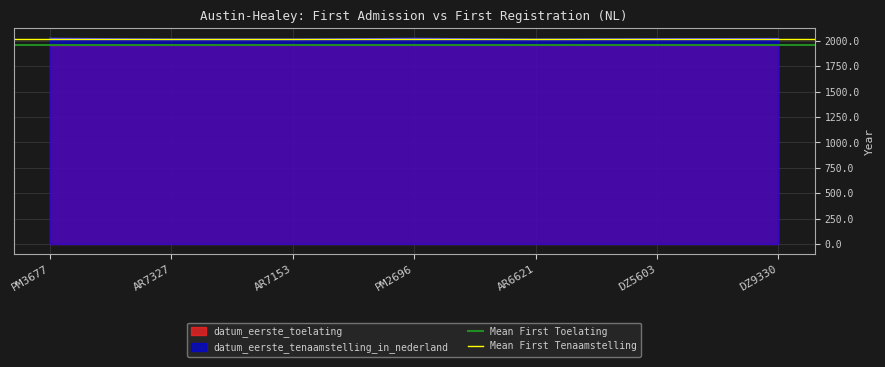

What value does the Mean First Tenaamstelling series have at AR7327?

2017.8